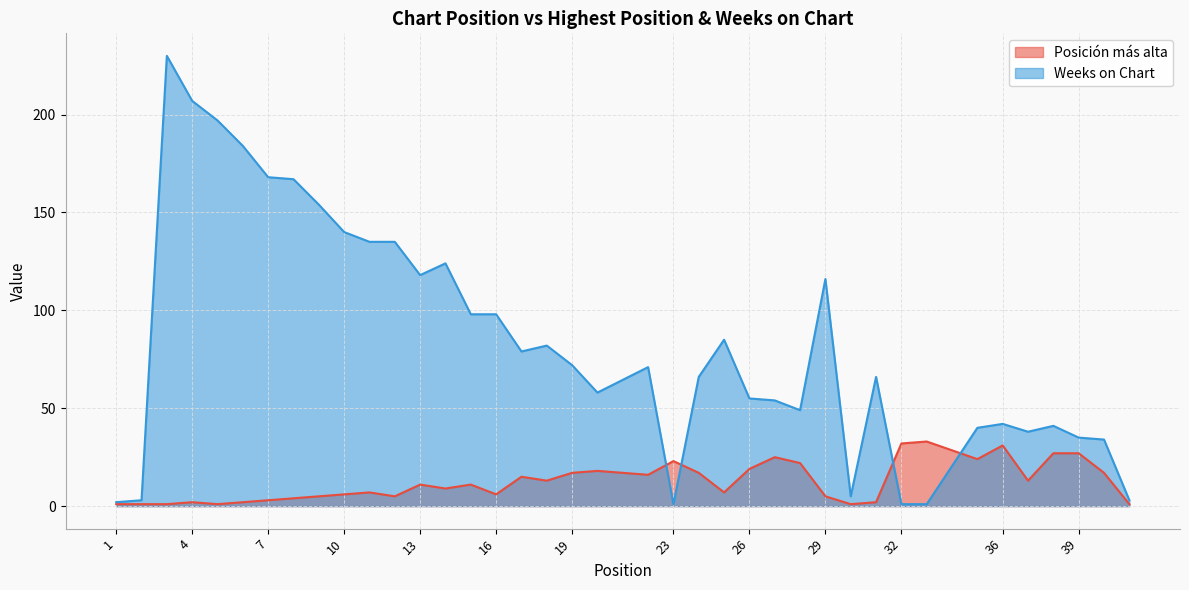

Which series has the largest total across all categories?

Weeks on Chart